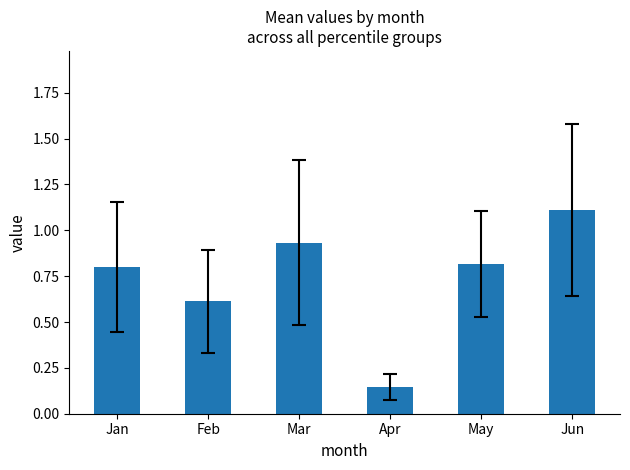

What is the difference between the maximum and second lowest values?

0.5